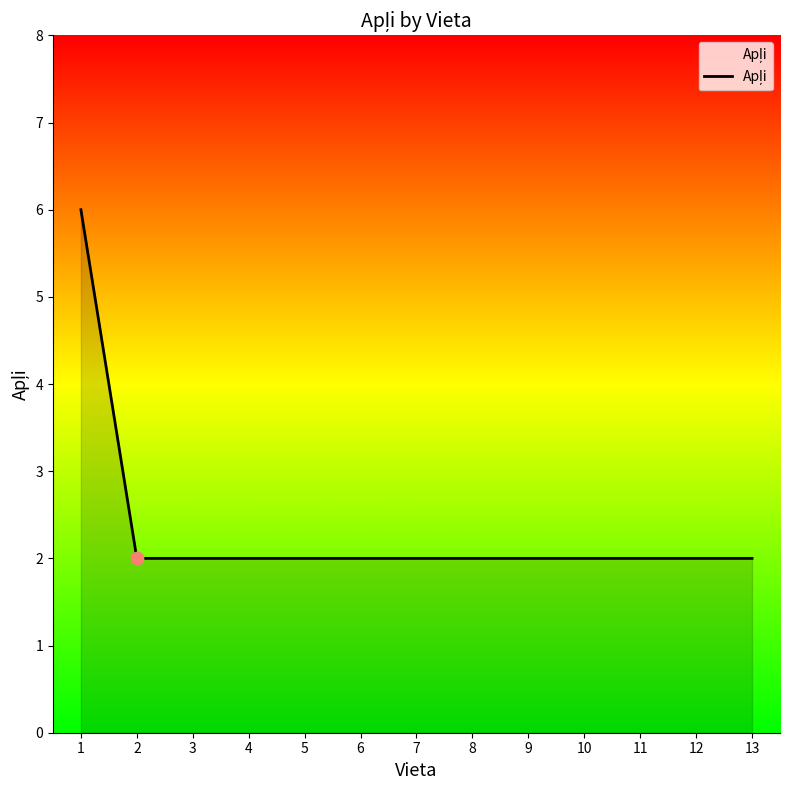

Approximately how many times larger is the value at 7 compared to 13?

1.0